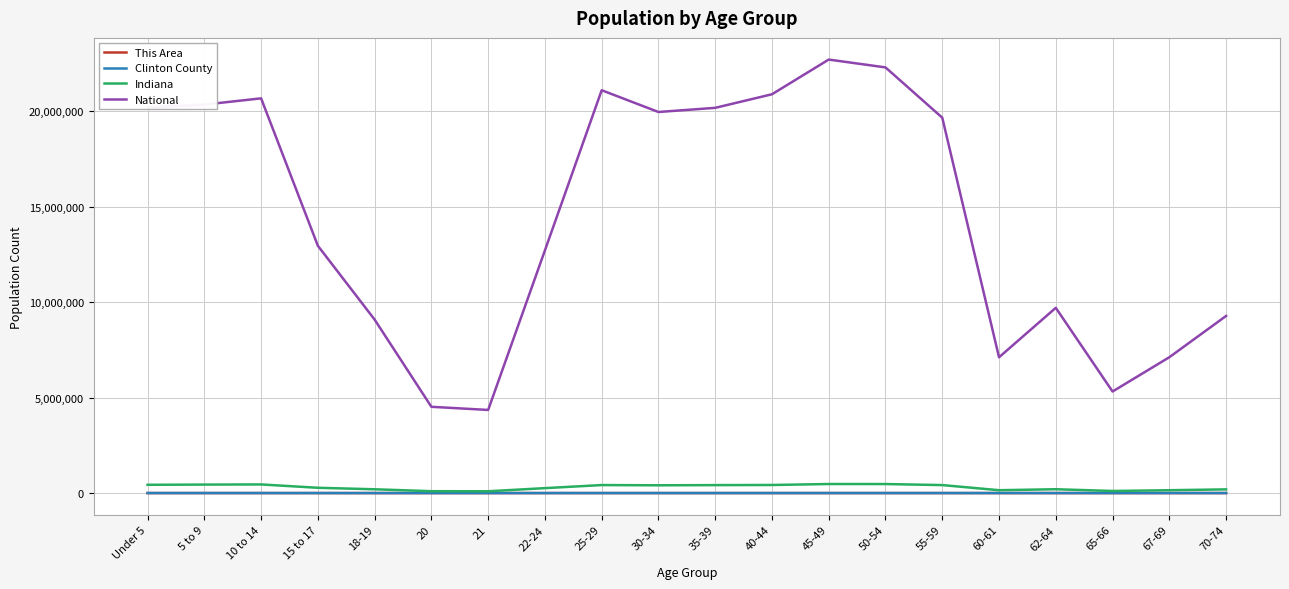

Does the chart display data point markers on the line(s)?

No